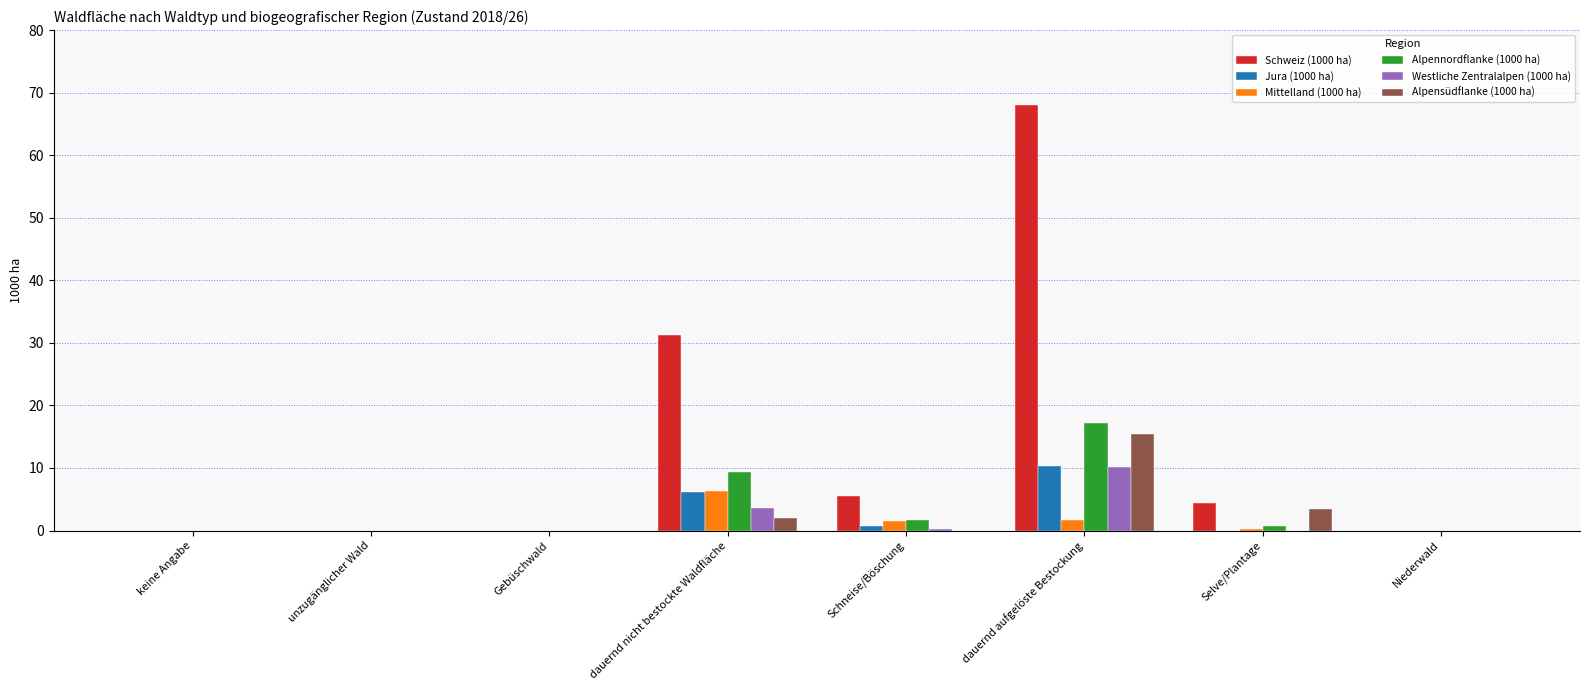

Which category has the highest value in the Schweiz (1000 ha) series?

dauernd aufgelöste Bestockung